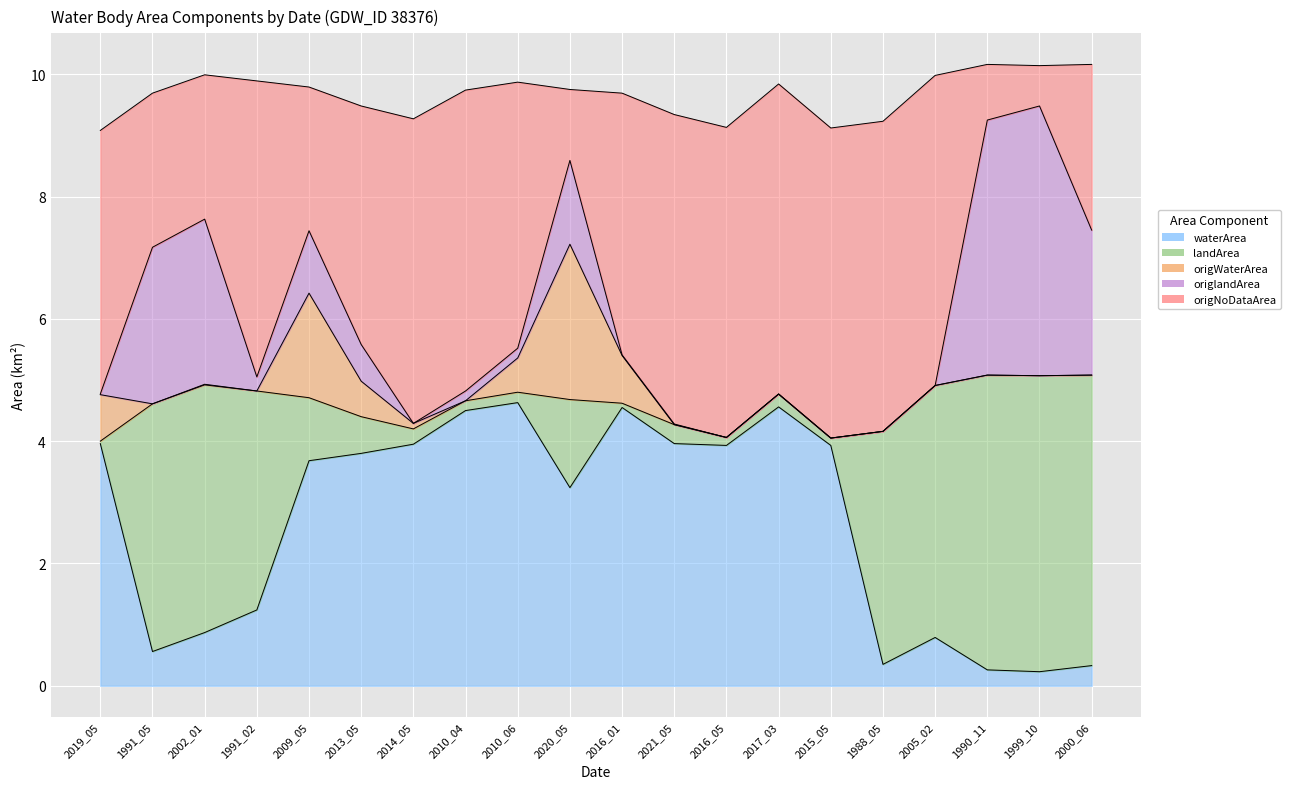

What is the label of the 19th point from the left?

1999_10